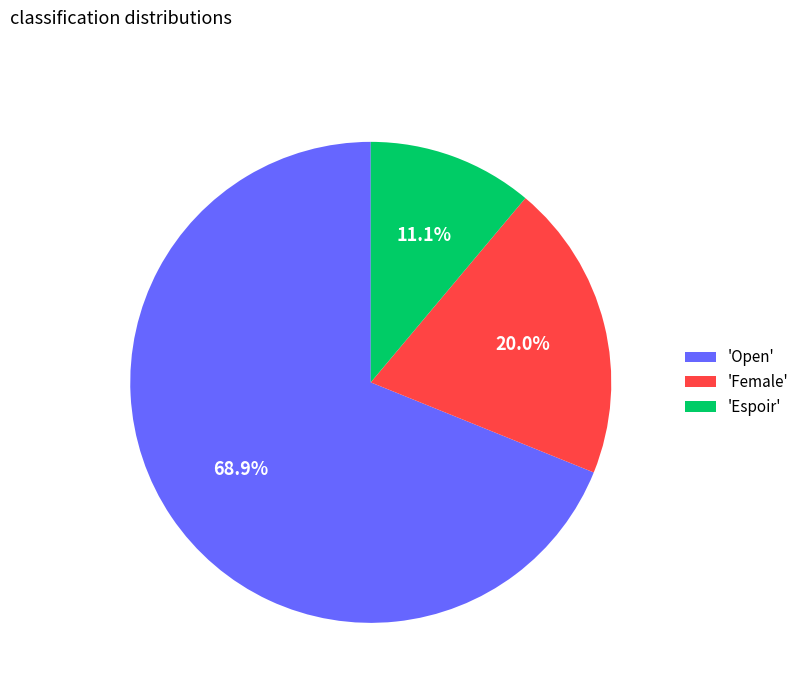

Rank the categories by value from highest to lowest.

'Open', 'Female', 'Espoir'